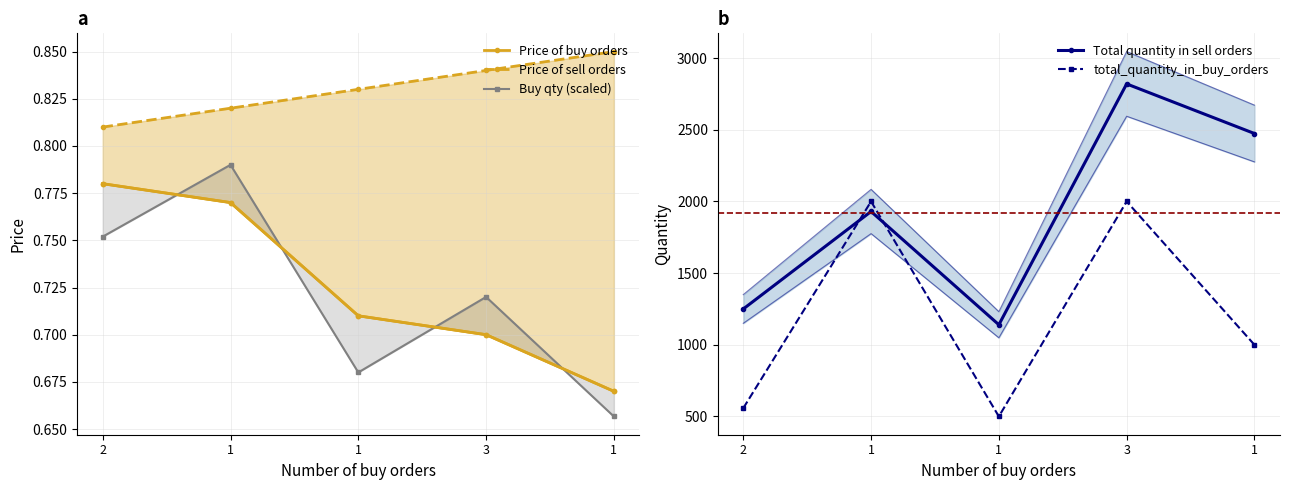

Which series changed the most between 3 and 1?

total_quantity_in_buy_orders